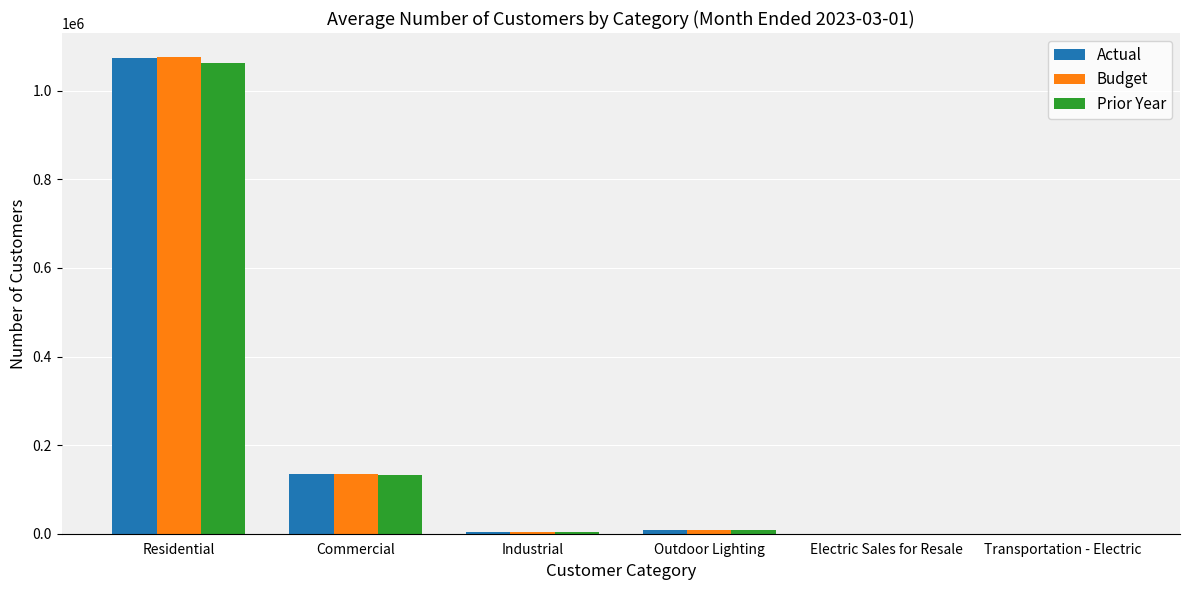

Are the bars grouped side by side (vs. stacked)?

Yes